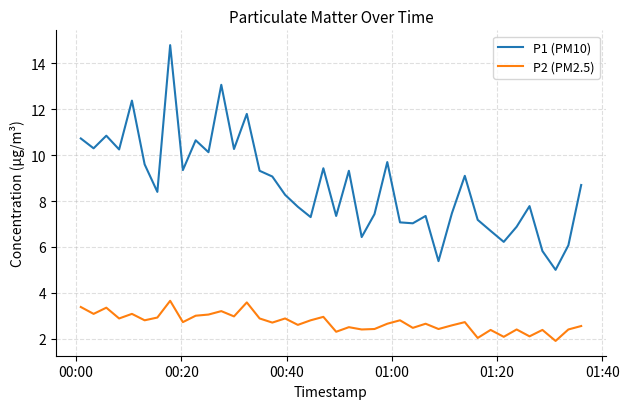

What is the highest value of the P1 (PM10) series?

14.8